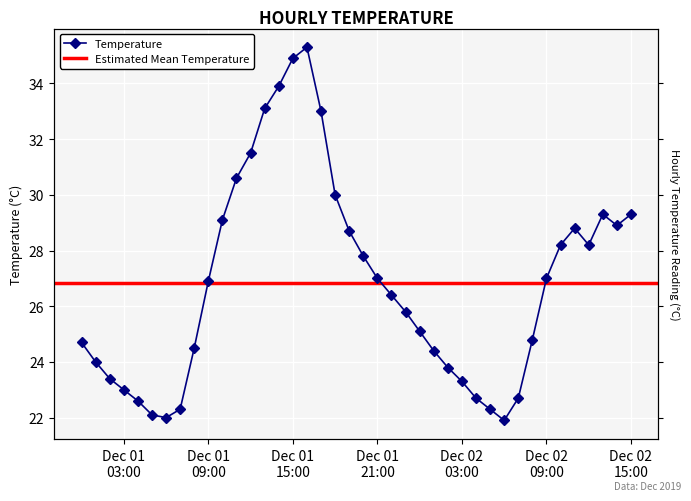

What is the change in value from 2019-12-01 18:00 to 2019-12-01 21:00?

-3.0